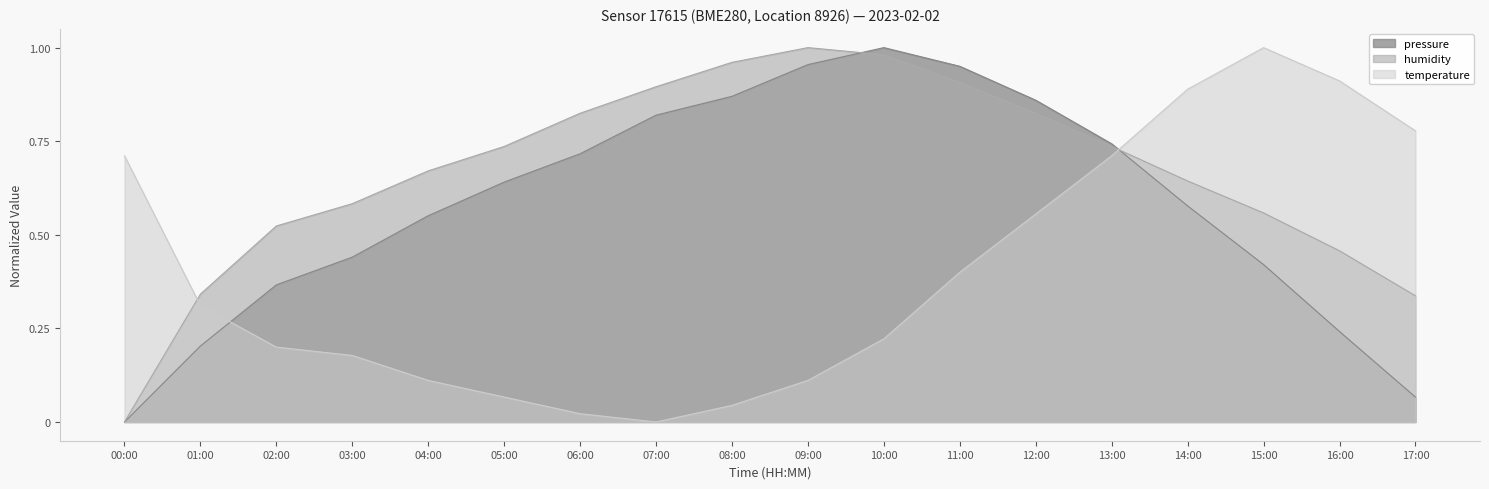

What is the value of the humidity point at the 4th from the left?

0.6